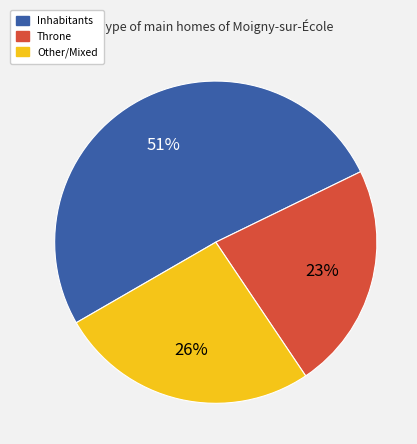

Is there any slice that represents more than half of the pie?

Yes